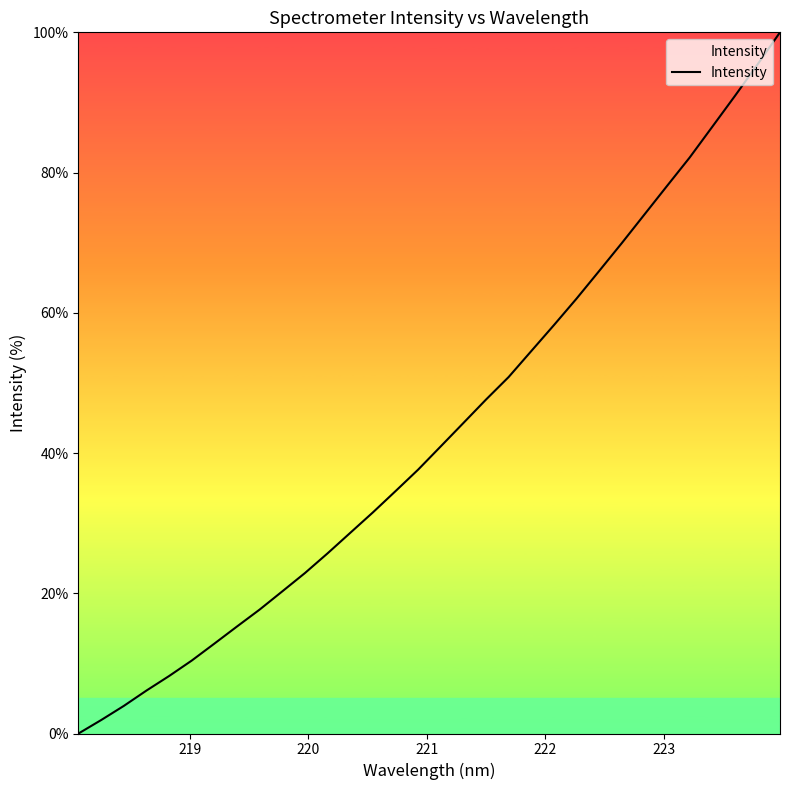

What is the difference between the maximum and minimum values?

100.0